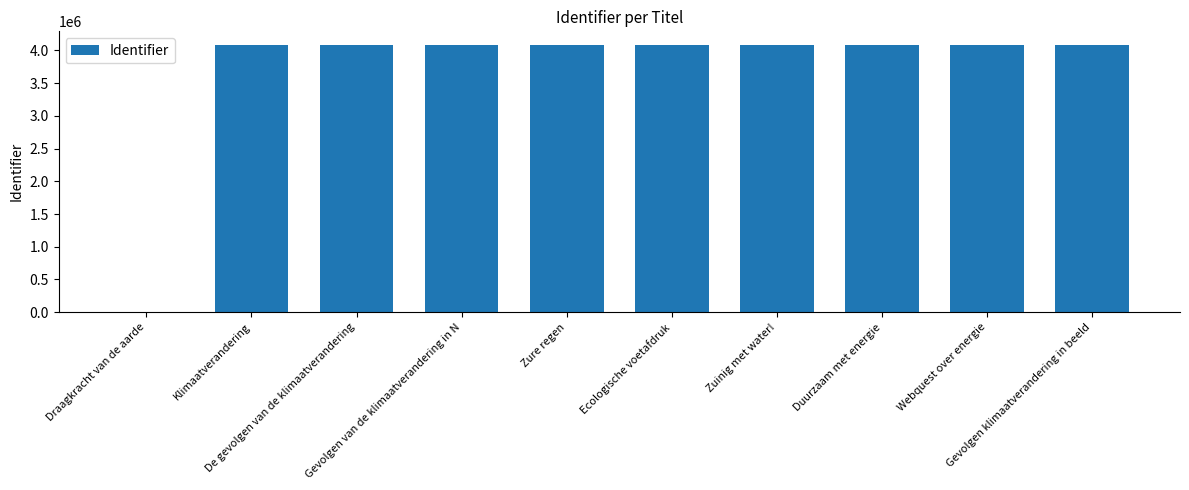

What is the sum of all values?

36728090